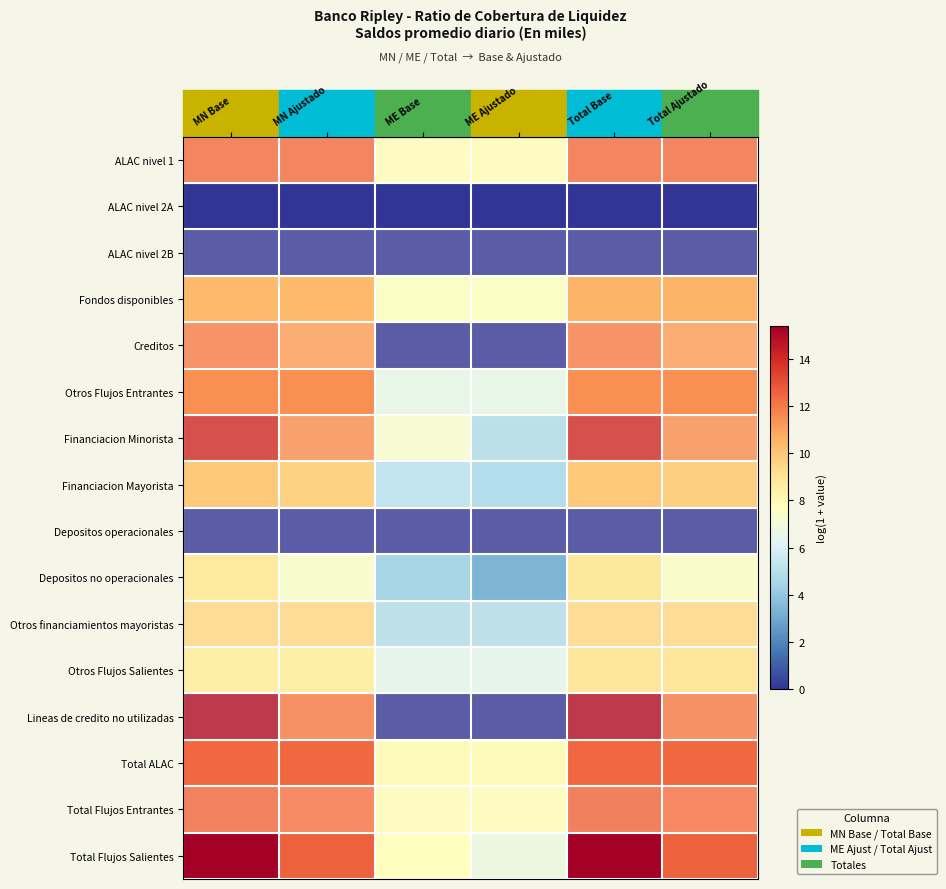

Reading left to right, list all the values displayed in this chart.

ALAC nivel 1: MN Base=12.4	MN Ajustado=12.4	ME Base=7.8	ME Ajustado=7.8	Total Base=12.4	Total Ajustado=12.4
ALAC nivel 2A: MN Base=0.0	MN Ajustado=0.0	ME Base=0.0	ME Ajustado=0.0	Total Base=0.0	Total Ajustado=0.0
ALAC nivel 2B: MN Base=0.0	MN Ajustado=0.0	ME Base=0.0	ME Ajustado=0.0	Total Base=0.0	Total Ajustado=0.0
Fondos disponibles: MN Base=10.4	MN Ajustado=10.4	ME Base=7.5	ME Ajustado=7.5	Total Base=10.5	Total Ajustado=10.5
Creditos: MN Base=12.0	MN Ajustado=11.3	ME Base=0.0	ME Ajustado=0.0	Total Base=12.0	Total Ajustado=11.3
Otros Flujos Entrantes: MN Base=11.4	MN Ajustado=11.4	ME Base=6.6	ME Ajustado=6.6	Total Base=11.4	Total Ajustado=11.4
Financiacion Minorista: MN Base=14.1	MN Ajustado=11.6	ME Base=7.2	ME Ajustado=4.6	Total Base=14.1	Total Ajustado=11.6
Financiacion Mayorista: MN Base=9.9	MN Ajustado=9.7	ME Base=5.3	ME Ajustado=4.9	Total Base=9.9	Total Ajustado=9.7
Depositos operacionales: MN Base=0.0	MN Ajustado=0.0	ME Base=0.0	ME Ajustado=0.0	Total Base=0.0	Total Ajustado=0.0
Depositos no operacionales: MN Base=8.7	MN Ajustado=7.3	ME Base=4.6	ME Ajustado=3.4	Total Base=8.8	Total Ajustado=7.4
Otros financiamientos mayoristas: MN Base=9.6	MN Ajustado=9.6	ME Base=4.7	ME Ajustado=4.7	Total Base=9.6	Total Ajustado=9.6
Otros Flujos Salientes: MN Base=8.4	MN Ajustado=8.4	ME Base=6.4	ME Ajustado=6.4	Total Base=8.8	Total Ajustado=8.8
Lineas de credito no utilizadas: MN Base=15.0	MN Ajustado=12.0	ME Base=0.0	ME Ajustado=0.0	Total Base=15.0	Total Ajustado=12.0
Total ALAC: MN Base=12.4	MN Ajustado=12.4	ME Base=7.8	ME Ajustado=7.8	Total Base=12.4	Total Ajustado=12.4
Total Flujos Entrantes: MN Base=12.5	MN Ajustado=12.2	ME Base=7.8	ME Ajustado=7.8	Total Base=12.6	Total Ajustado=12.3
Total Flujos Salientes: MN Base=15.4	MN Ajustado=12.6	ME Base=7.7	ME Ajustado=6.8	Total Base=15.4	Total Ajustado=12.6